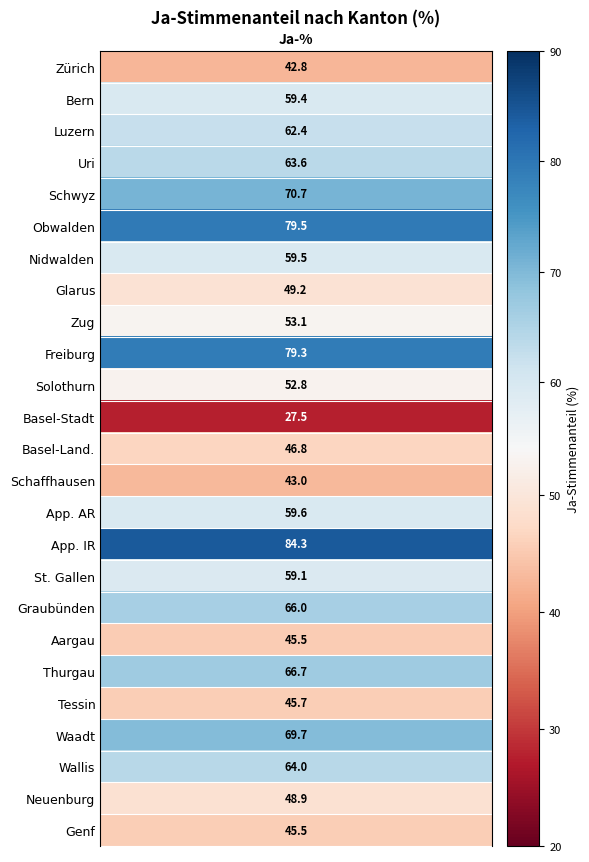

Reading right to left, extract all data points from this chart.

24=45.5	23=48.9	22=64.0	21=69.7	20=45.7	19=66.7	18=45.5	17=66.0	16=59.1	15=84.3	14=59.6	13=43.0	12=46.8	11=27.5	10=52.8	9=79.3	8=53.1	7=49.2	6=59.5	5=79.5	4=70.7	3=63.6	2=62.4	1=59.4	ja_stimmen=42.8